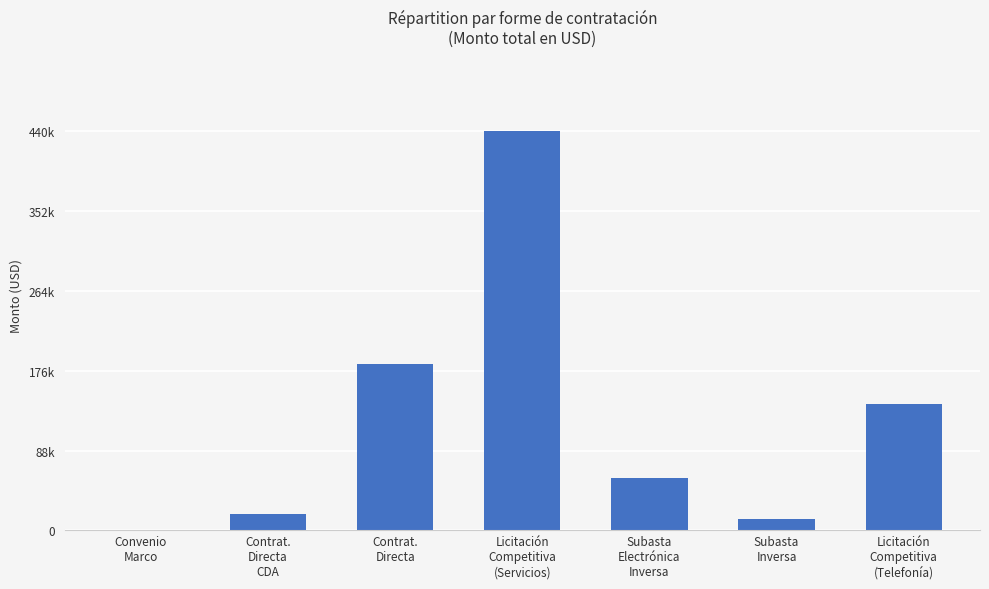

What is the change in value from Convenio
Marco to Contrat.
Directa?

+182273.2